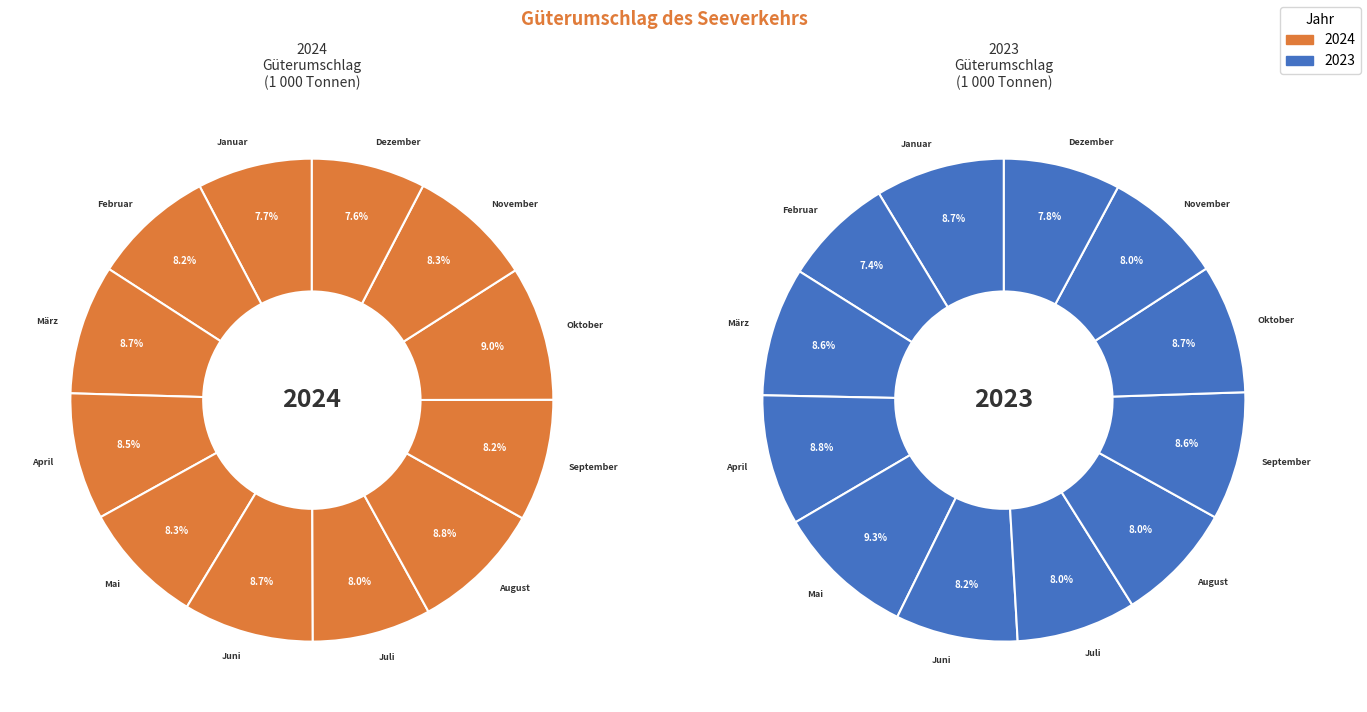

What is the largest slice in the pie chart?

Mai